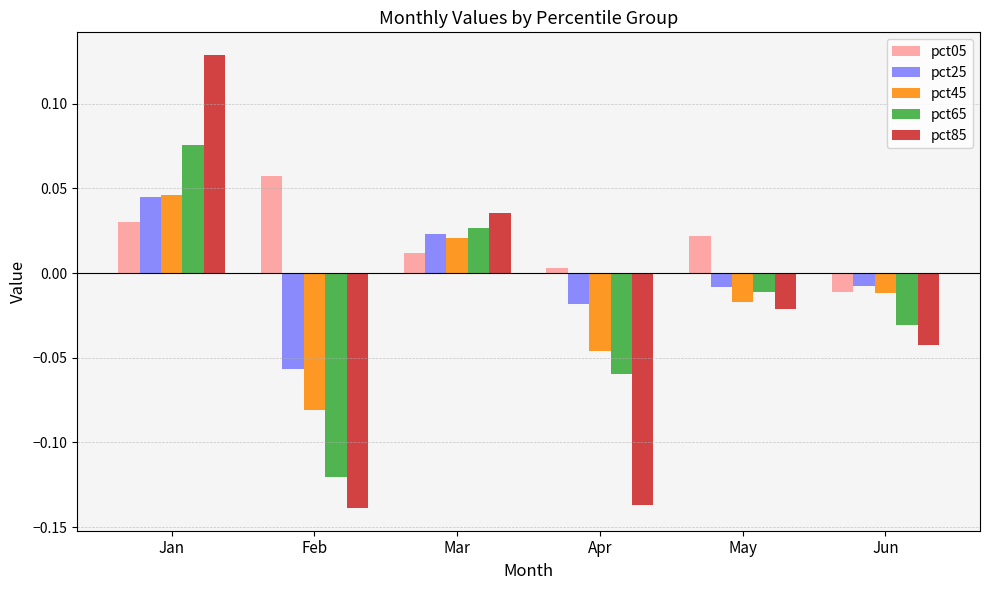

Rank the series at Feb from highest to lowest value.

pct05, pct25, pct45, pct65, pct85